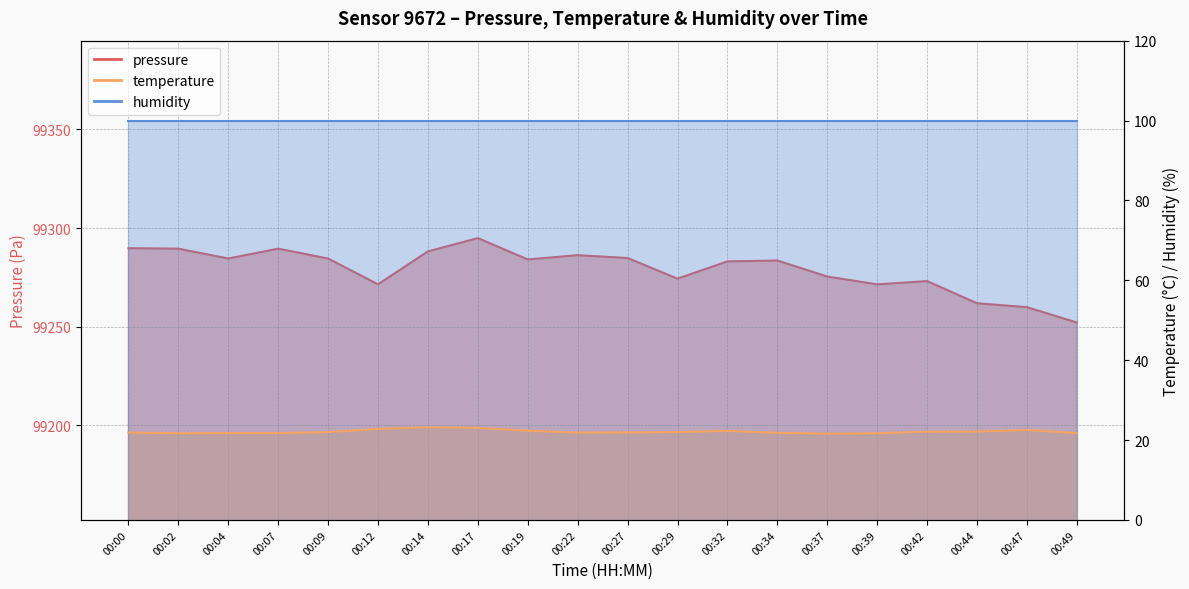

Where is the first local maximum for temperature?

00:14